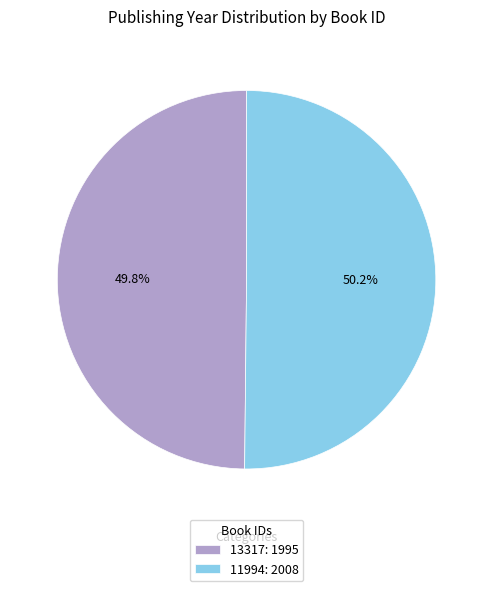

Is there any slice that represents more than half of the pie?

Yes